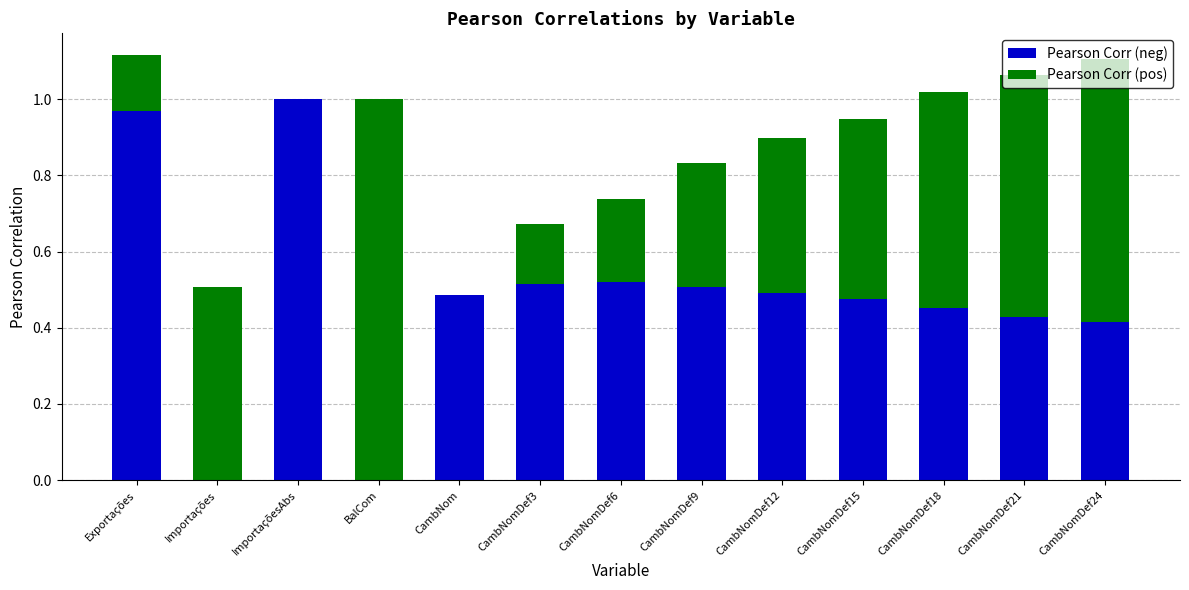

The value of Pearson Corr (neg) at CambNom is 0.8. True or false?

False